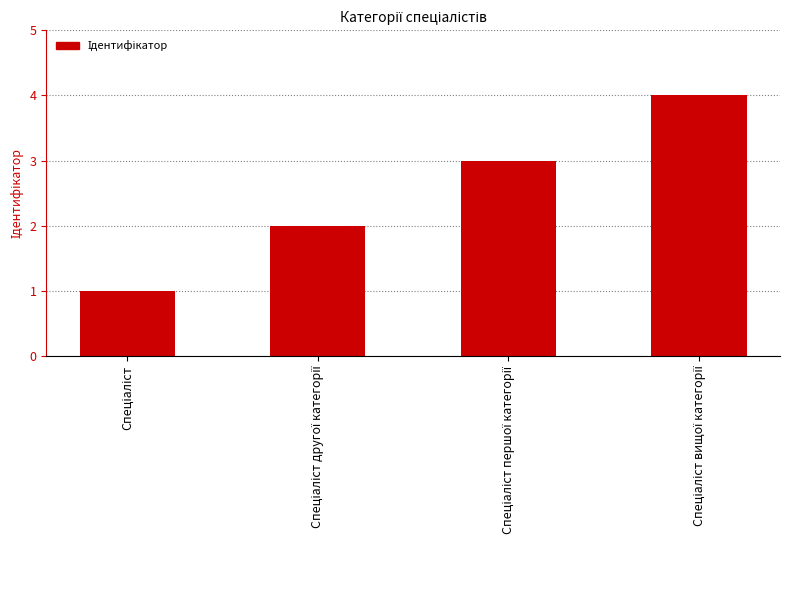

Reading left to right, what are all the values shown in this chart?

1	2	3	4